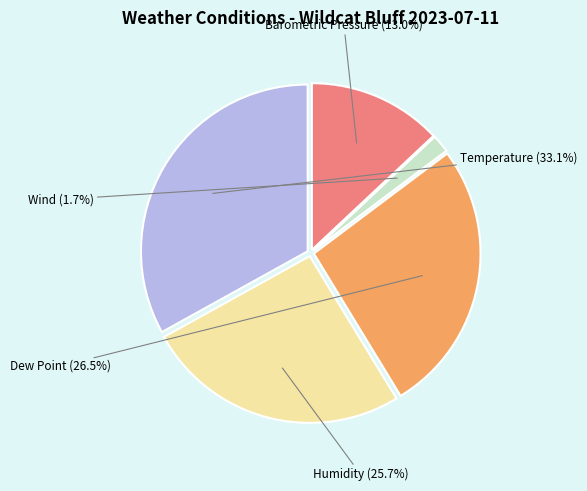

To the nearest percent, what is the difference between the Barometric Pressure and Dew Point slice percentages?

14%